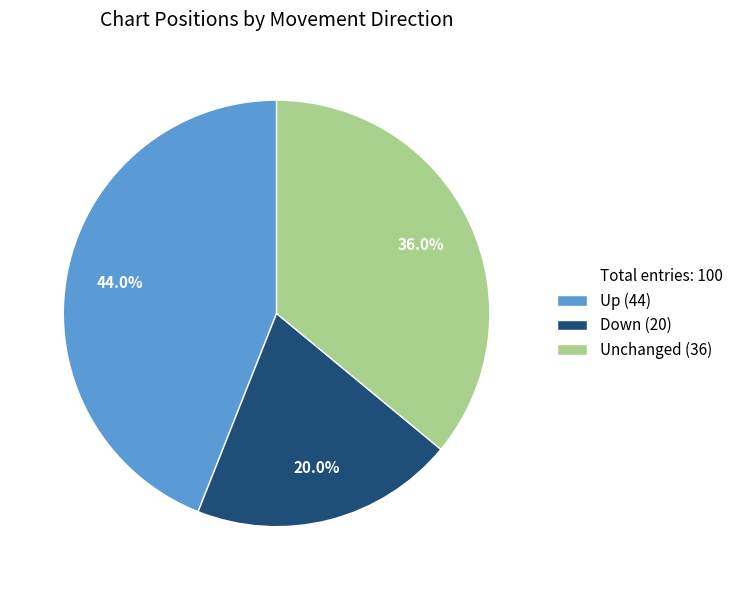

Does any single category account for the majority?

No